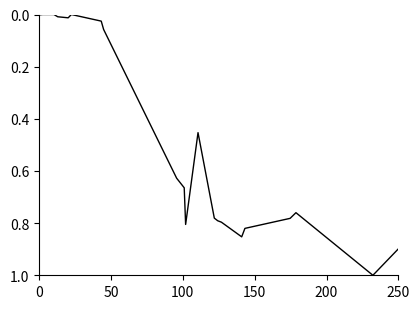

What is the greatest value displayed?

1.0